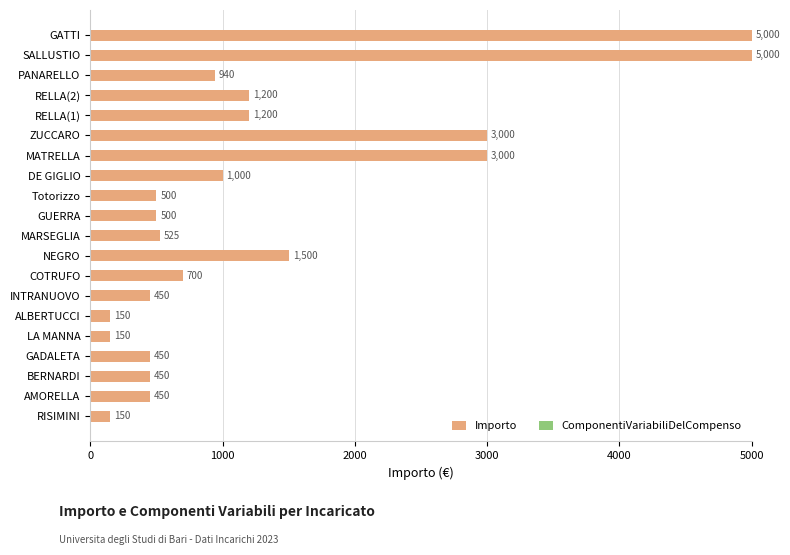

Reading bottom to top, list all the values displayed in this chart.

150	450	450	450	150	150	450	700	1500	525	500	500	1000	3000	3000	1200	1200	940	5000	5000